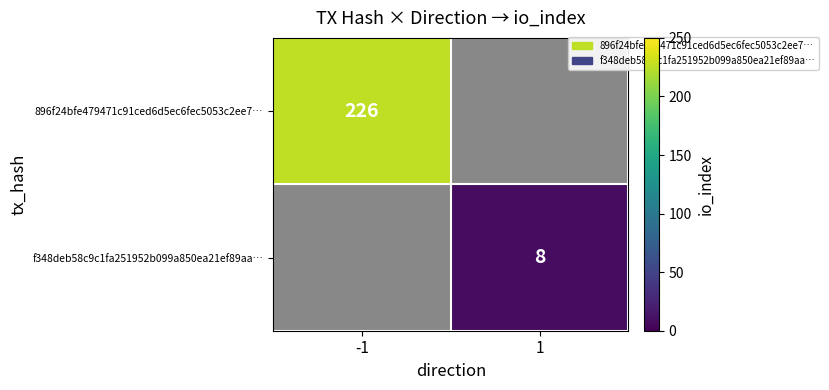

True or false: f348deb58c9c1fa251952b099a850ea21ef89aa… has a value of 8 at 1.

True